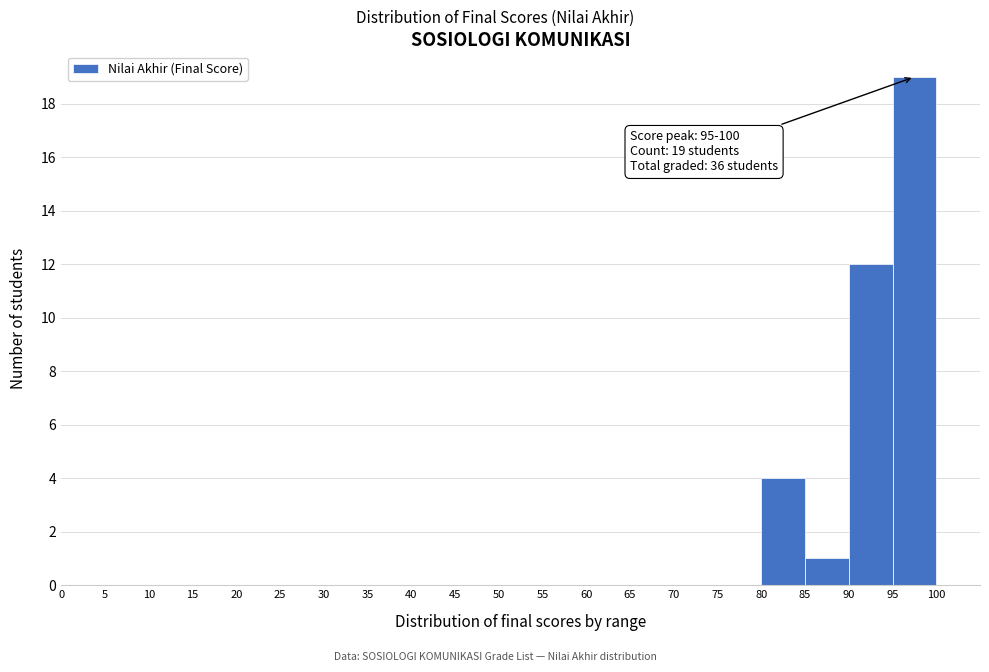

Over which range of the x-axis is the bar tallest?

95 to 100